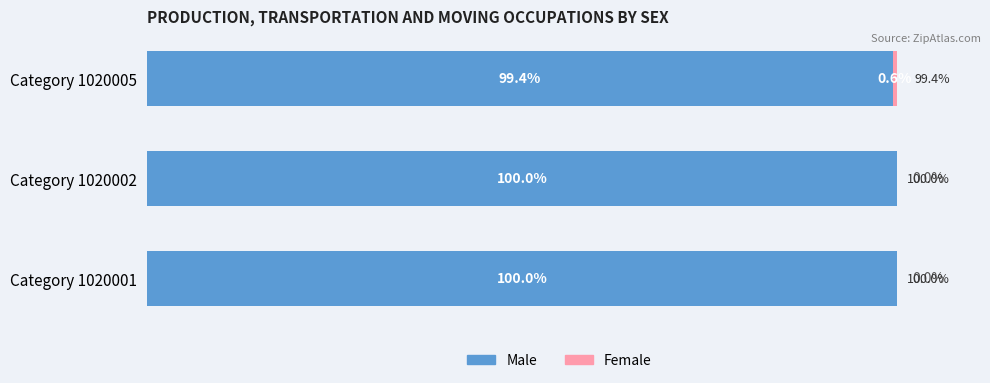

Where is Male nearest to the value 99?

Category 1020005